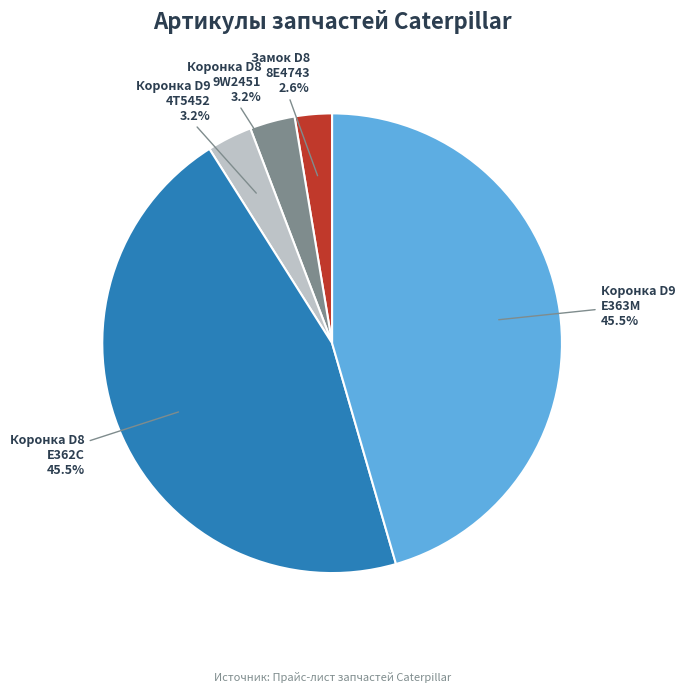

Which category has the smallest portion of the pie?

Замок D8 8E4743